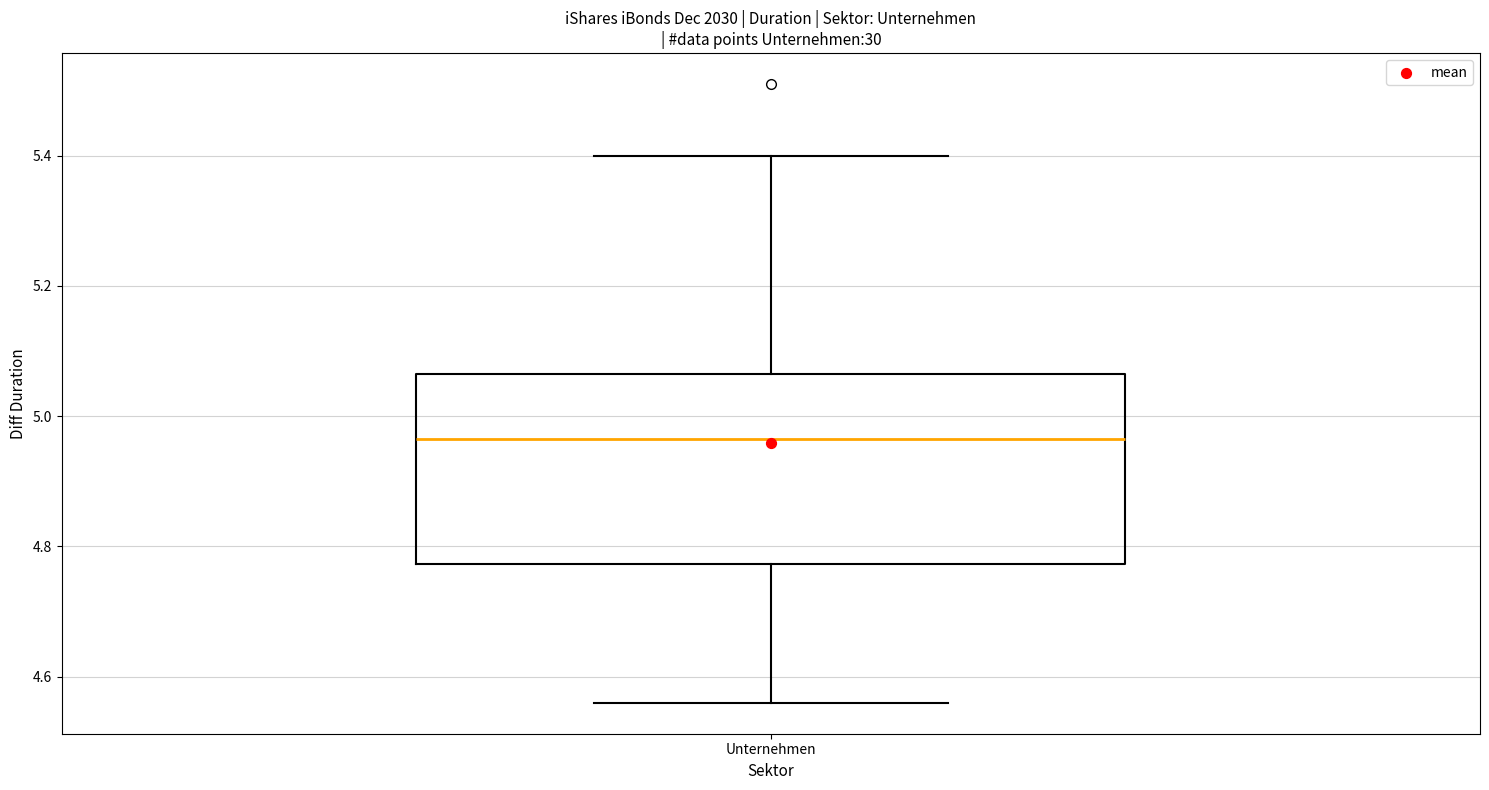

Transcribe this box plot: give where the median line is, the range the box spans, and where the two whiskers end, as read against the y-axis. The values are not printed on the chart, so give them approximately, as read against the axis.

median 4.96, box 4.78 to 5.06, whiskers 4.56 to 5.40